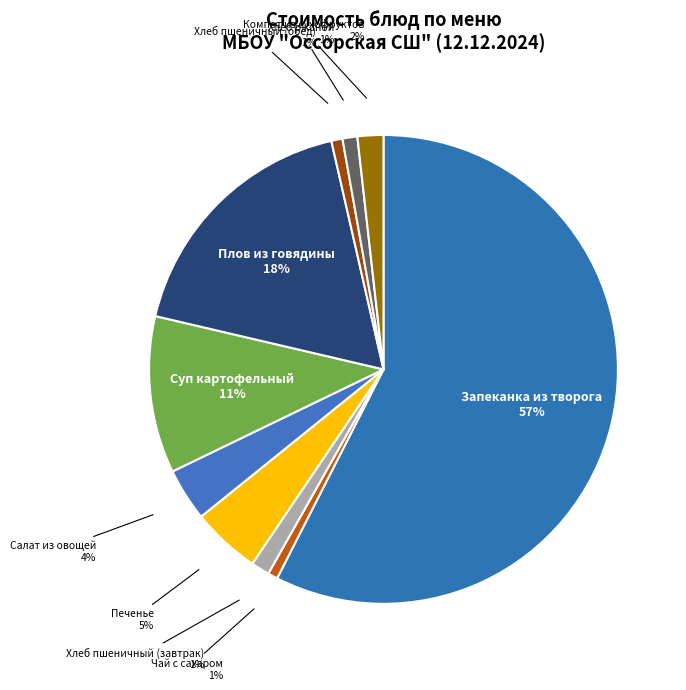

Is the sum of Плов из говядины and Суп картофельный greater than half?

No